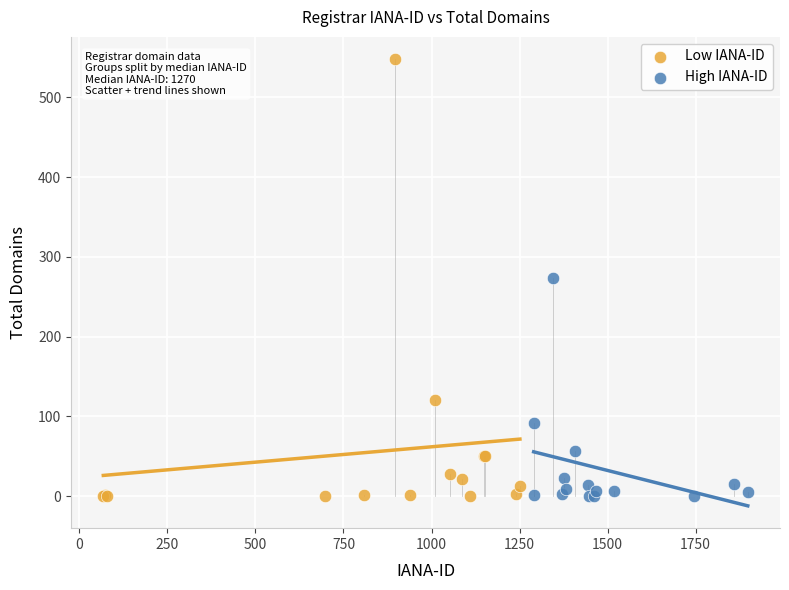

Which series contains the highest Y value?

Low IANA-ID